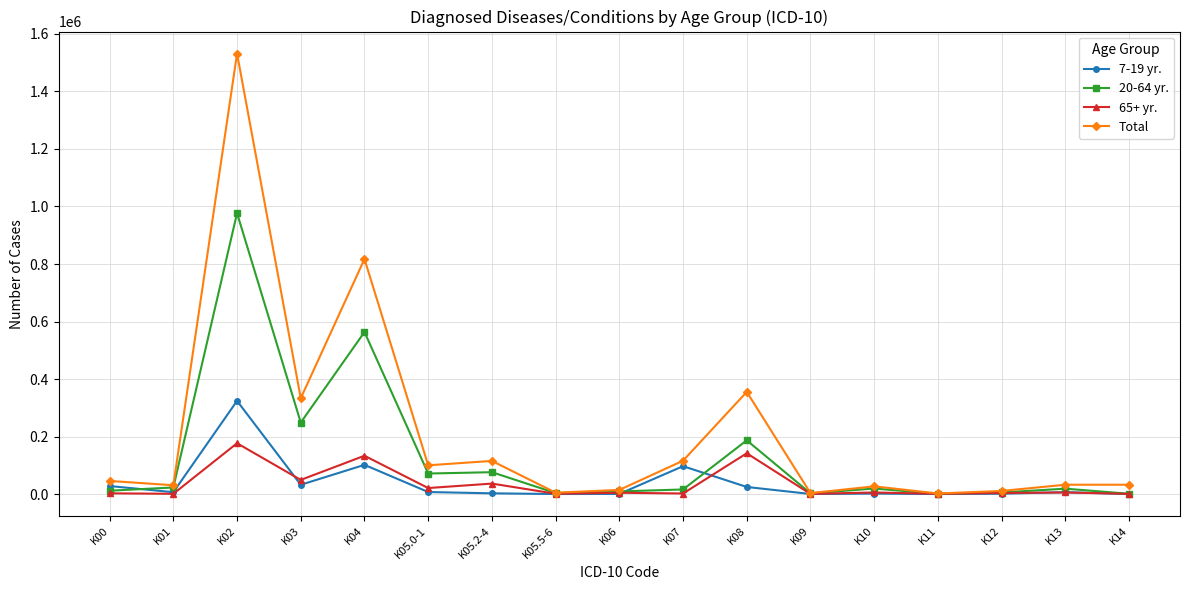

How many data points does each series have?

17